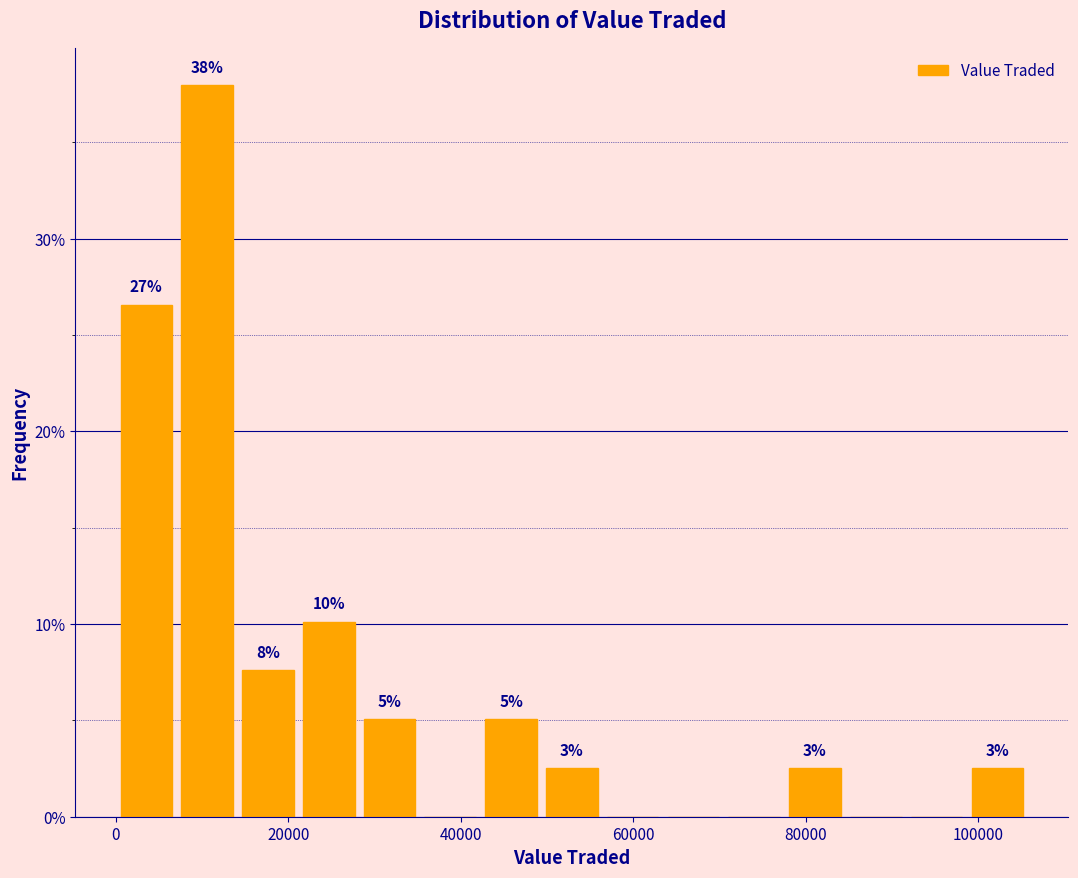

Read against the x-axis, roughly where is the centre of the tallest bar?

10000